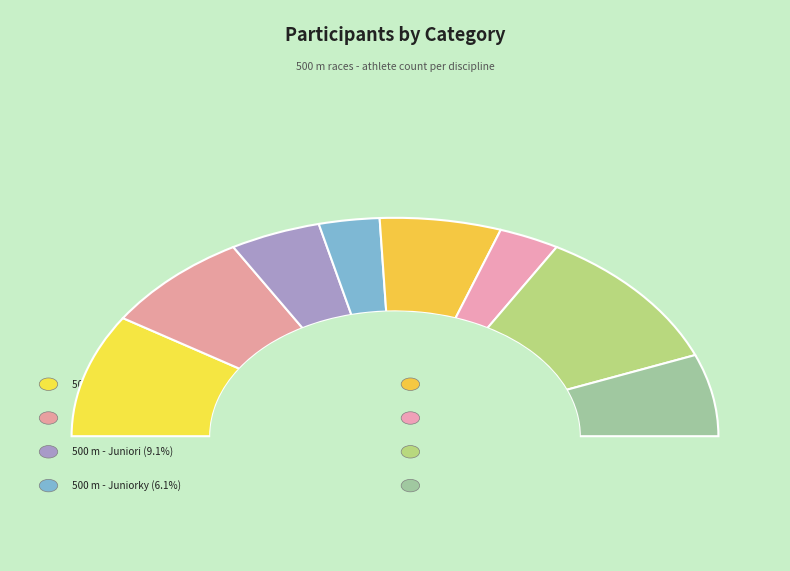

What percentage is NOT represented by 500 m - Staršie žiačky?

78.8%